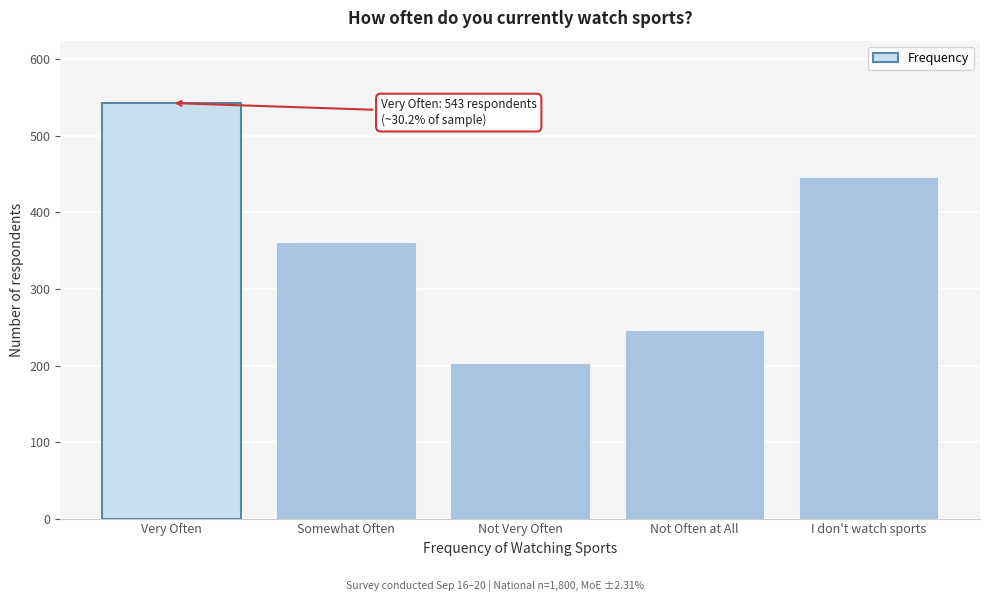

Reading right to left, what are all the values shown in this chart?

445.9	246.0	203.5	361.5	543.1